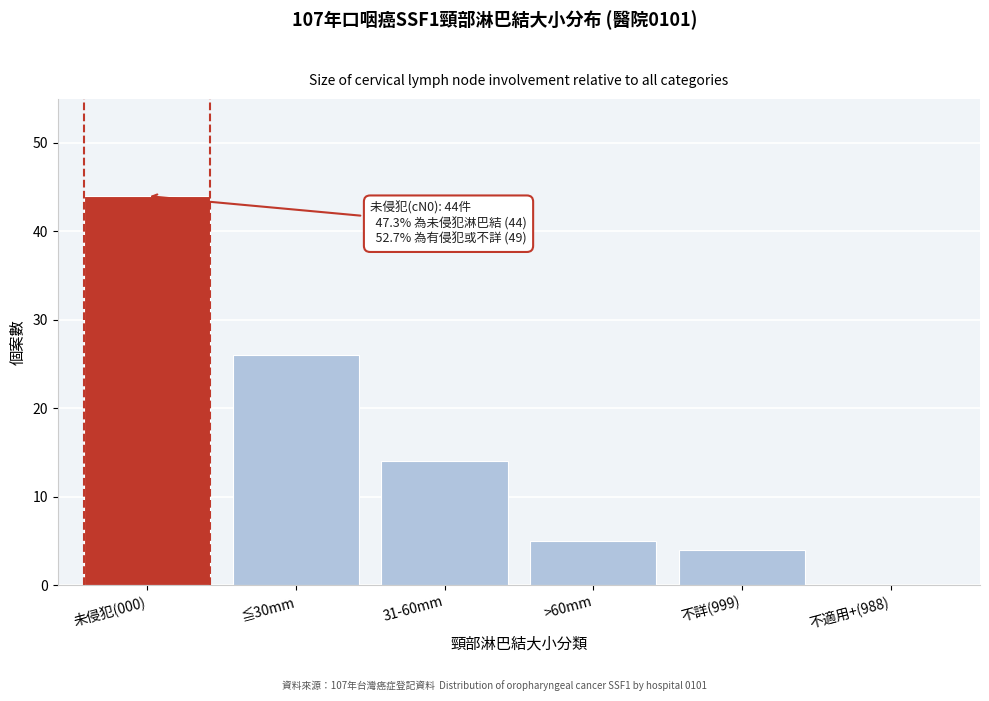

Reading left to right, extract all data points from this chart.

未侵犯(000)=44	≦30mm=26	31-60mm=14	>60mm=5	不詳(999)=4	不適用+(988)=0